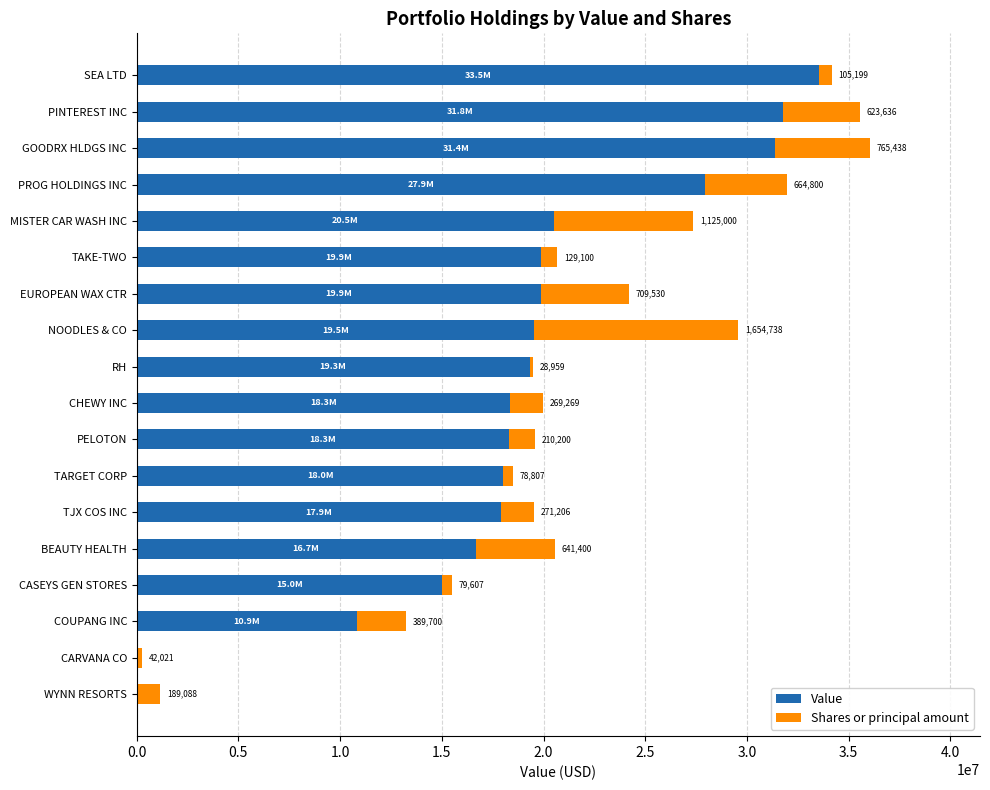

What are all the series names shown in the legend?

Value, Shares or principal amount